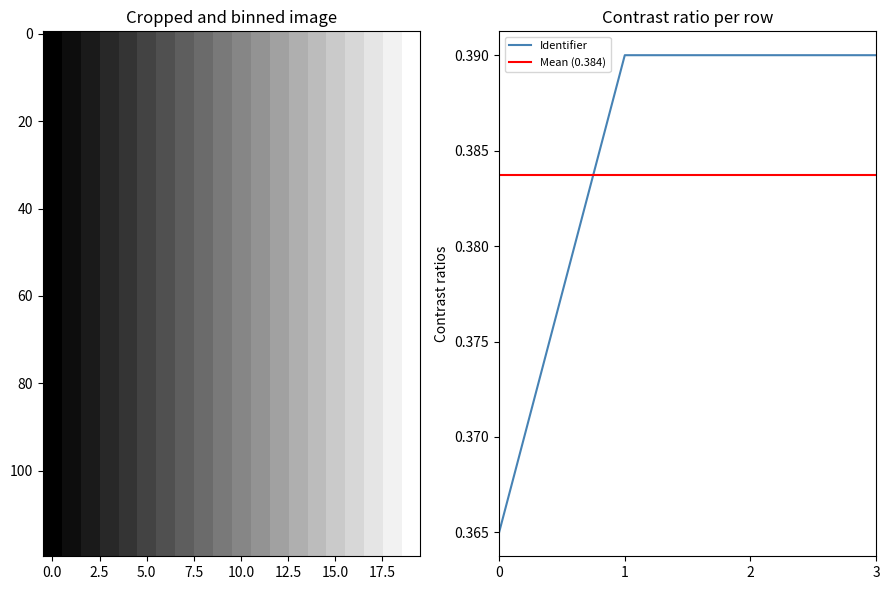

The value of Identifier at 2 is 0.7. True or false?

False